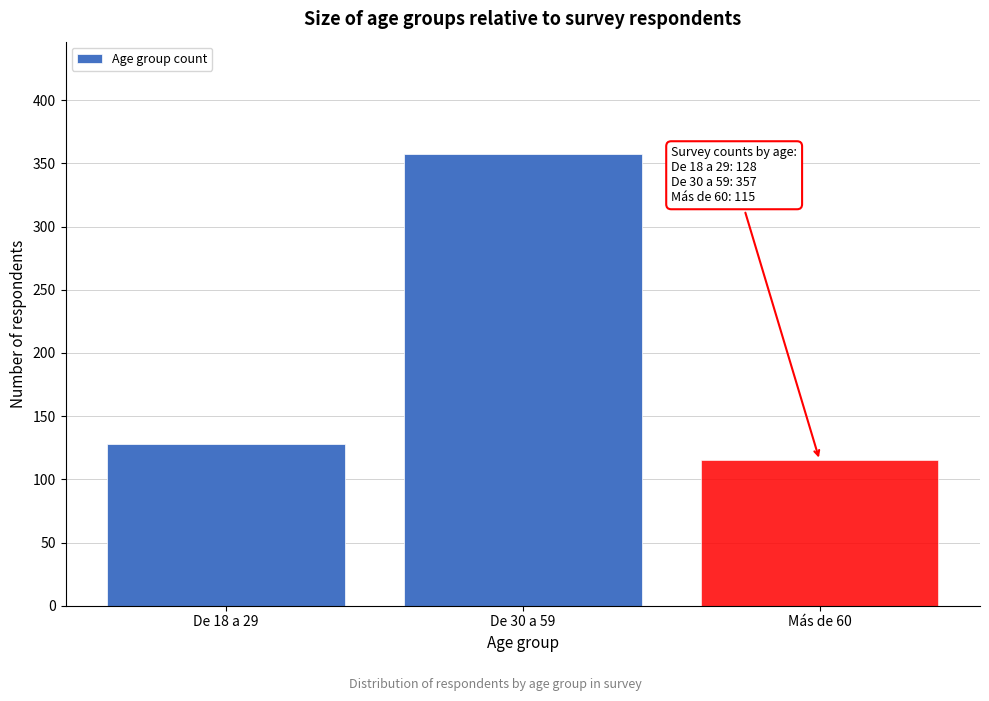

Reading left to right, list all the values displayed in this chart.

De 18 a 29=128	De 30 a 59=357	Más de 60=115